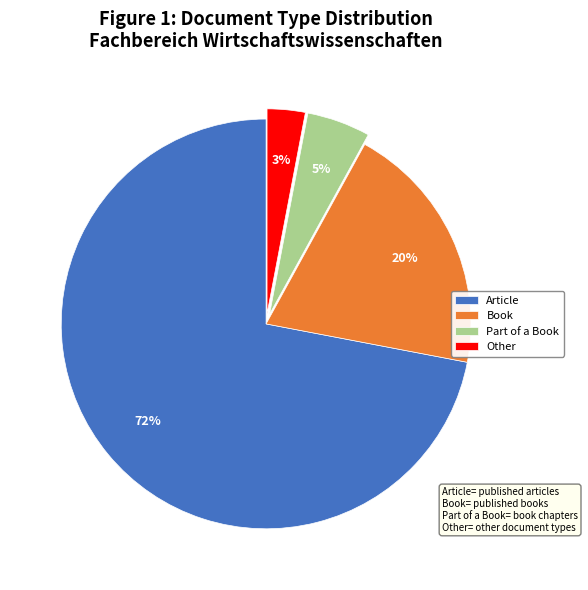

True or false: Part of a Book accounts for 17% of the total.

False